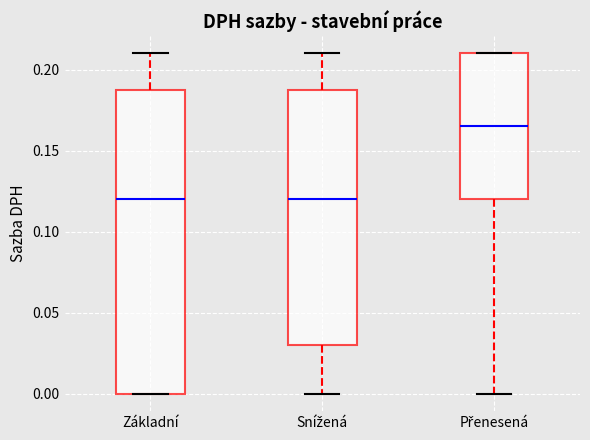

Where is the upper edge of the box for Snížená on the y-axis? The values are not printed on the chart, so give them approximately, as read against the axis.

0.190